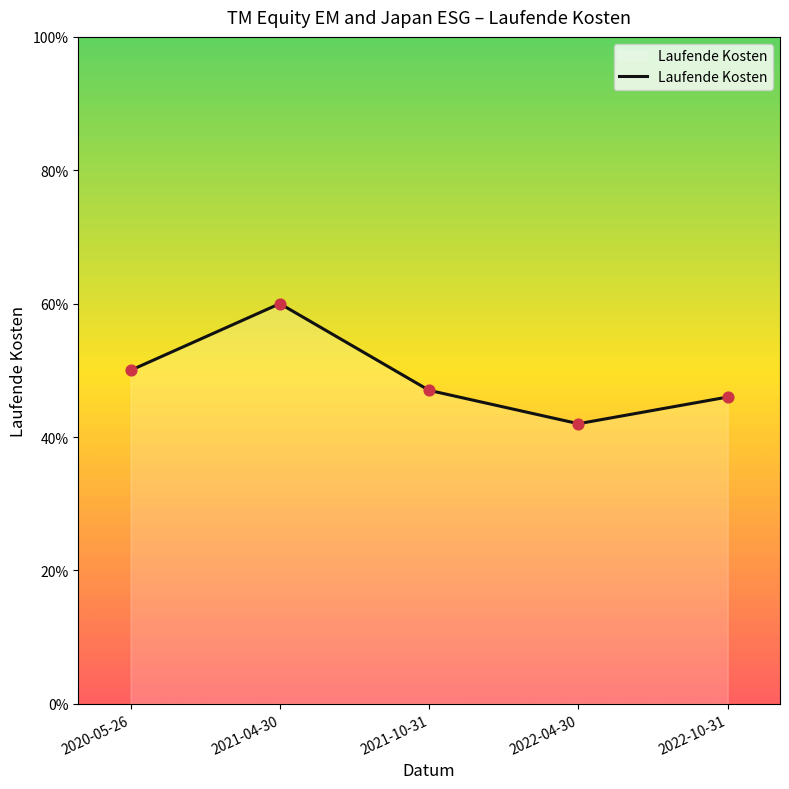

Which has a higher value, 2022-04-30 or 2021-04-30?

2021-04-30